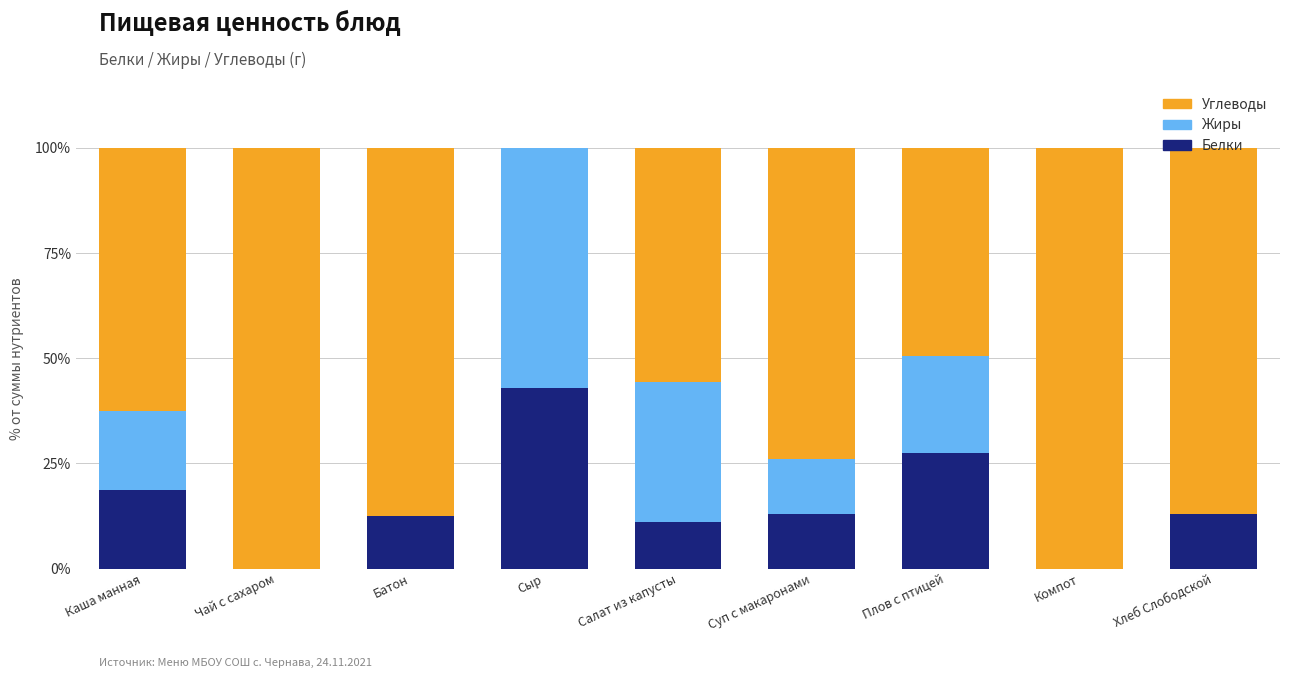

Is it true that Белки equals 42.9 at Сыр?

True